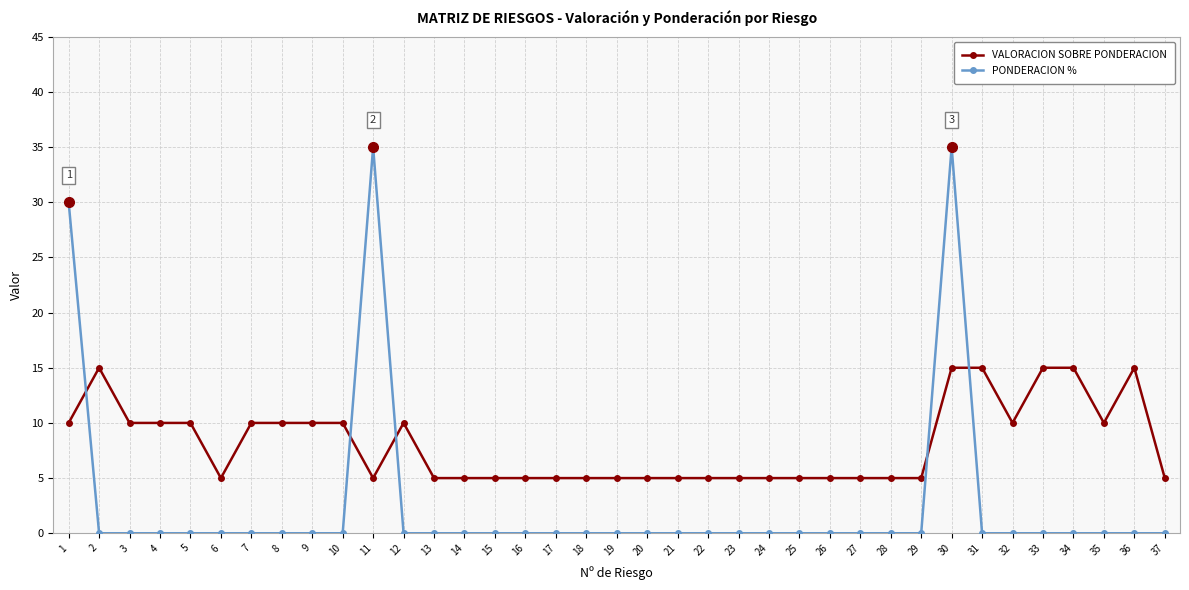

How many data points does each series have?

37